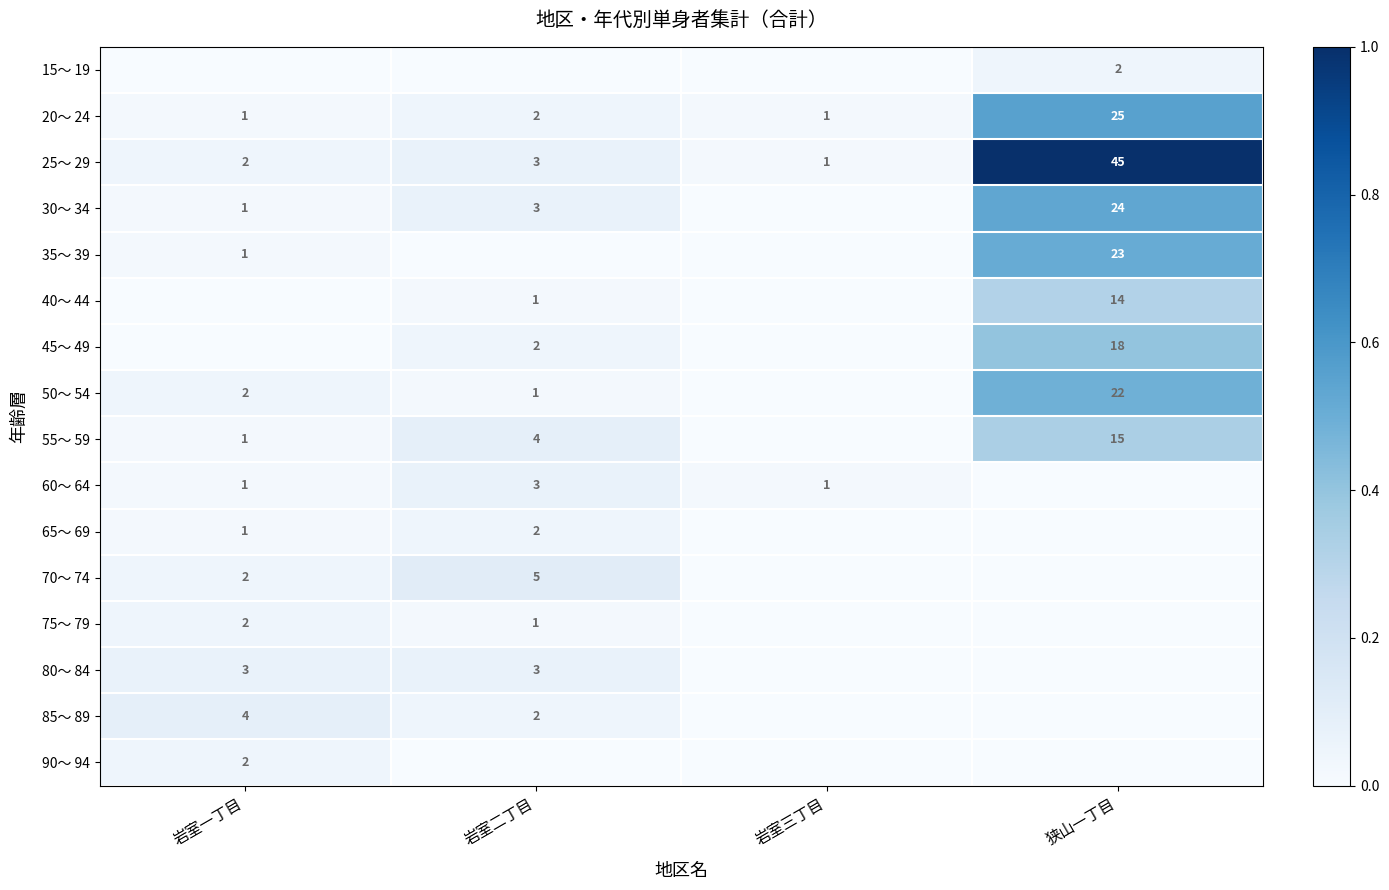

What is the sum of all 20～ 24 values?

29